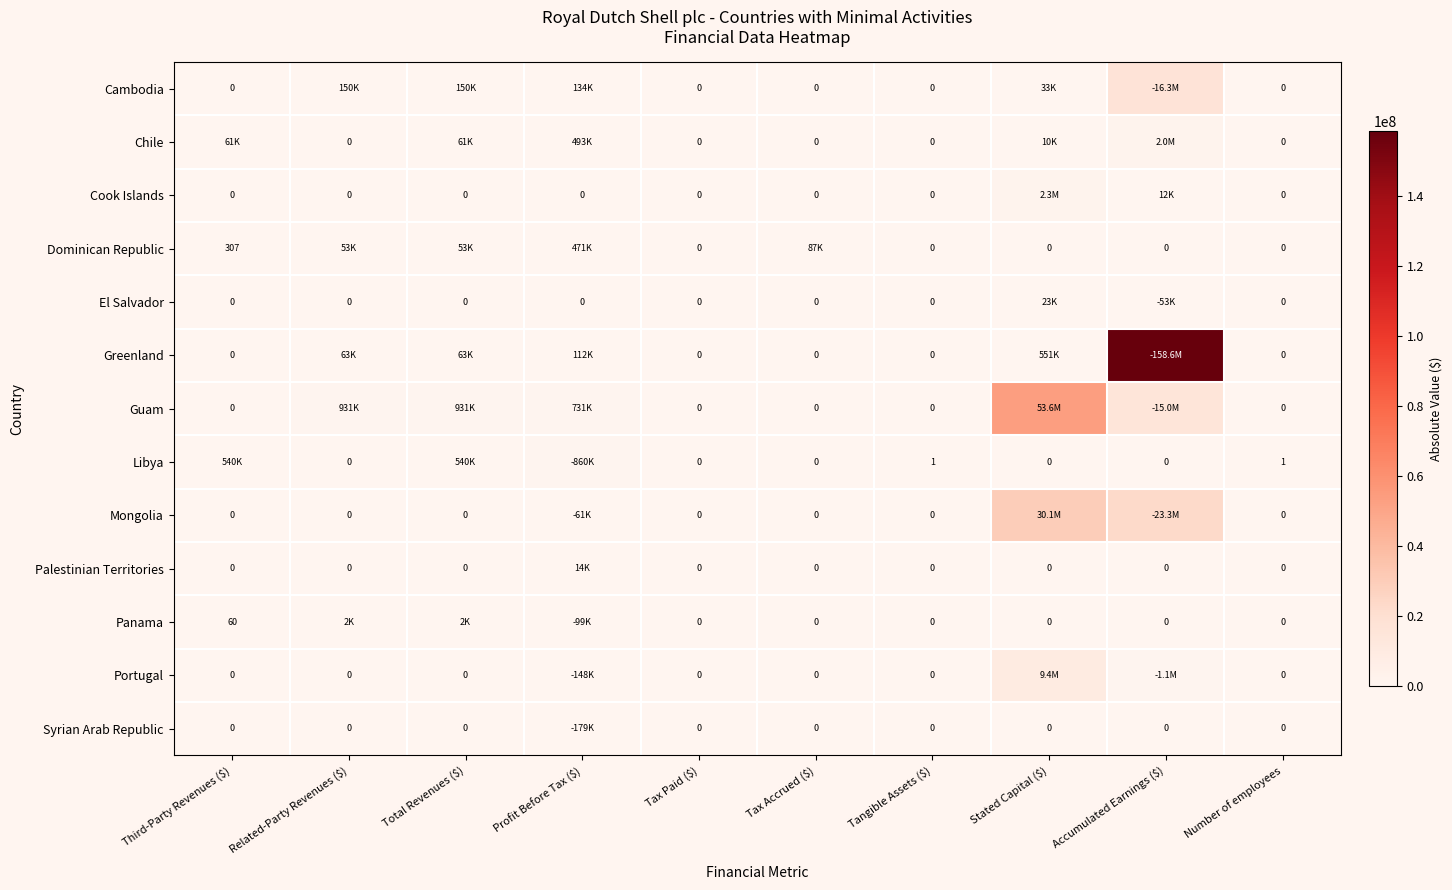

At which label is Greenland closest to 79291322?

Stated Capital ($)